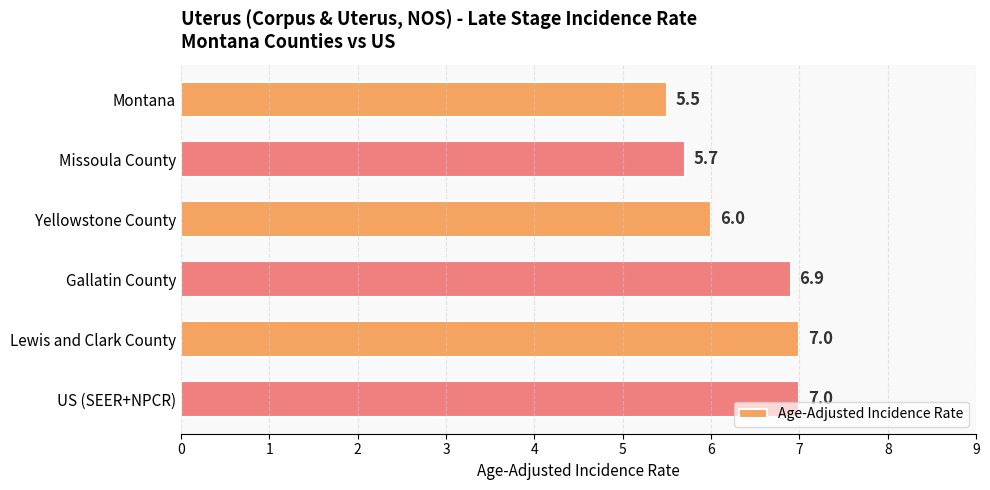

What is the label of the 6th bar from the top?

US (SEER+NPCR)